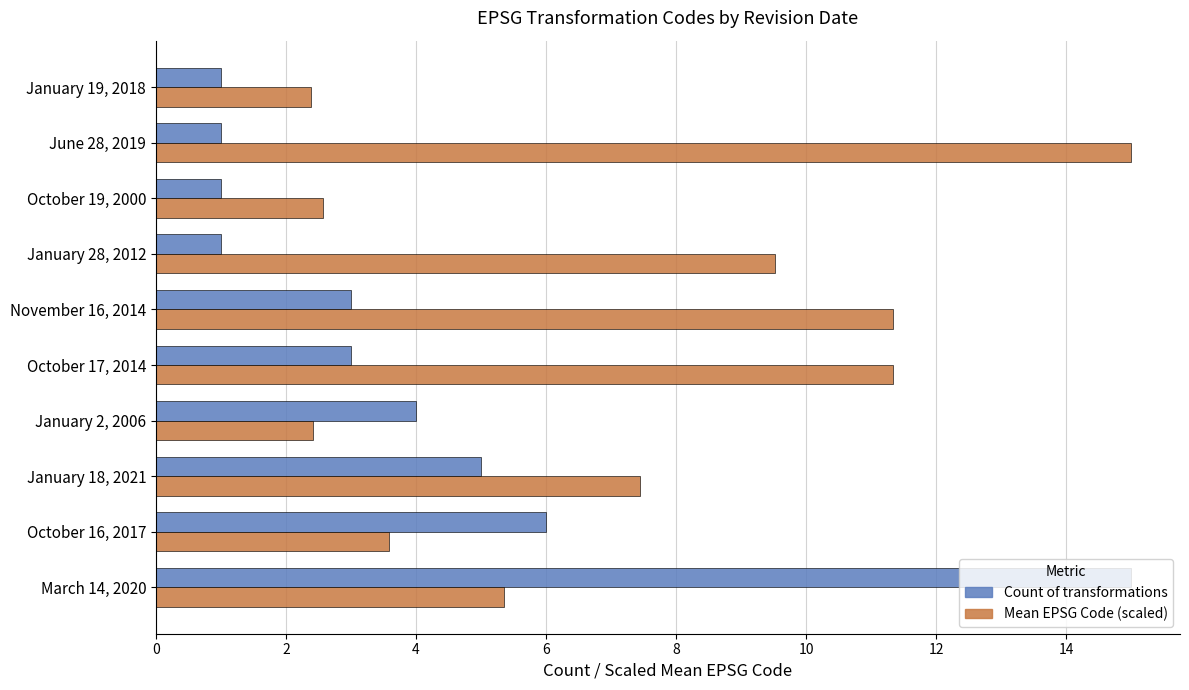

Which series has the widest spread of values?

Count of transformations